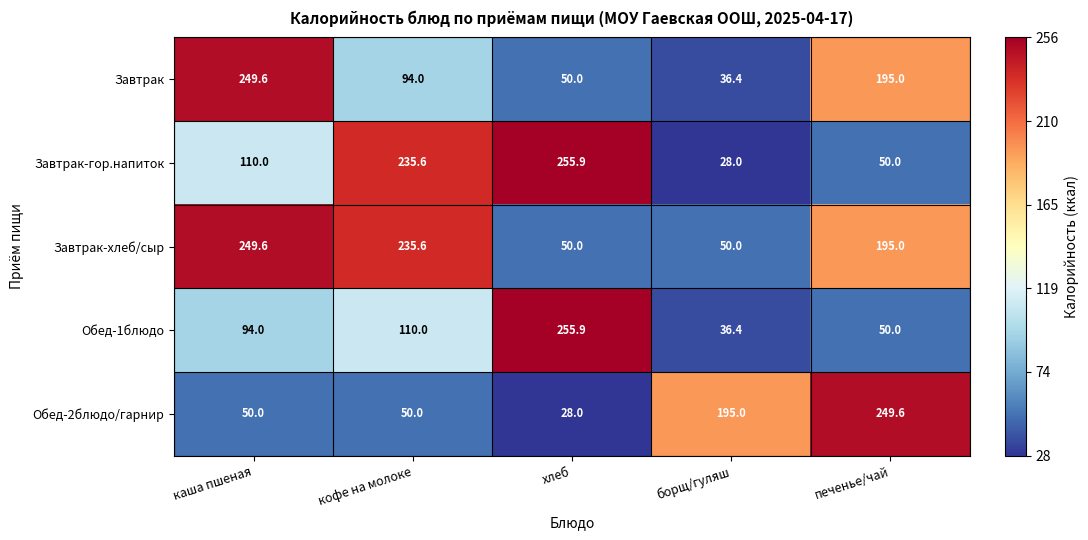

How many categories are shown in the chart?

5